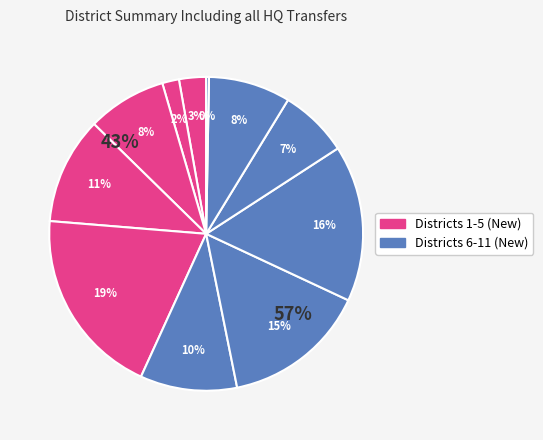

Combined, do NY Dist 0005 LGN and NY Dist 0007 LGN account for over 50%?

No